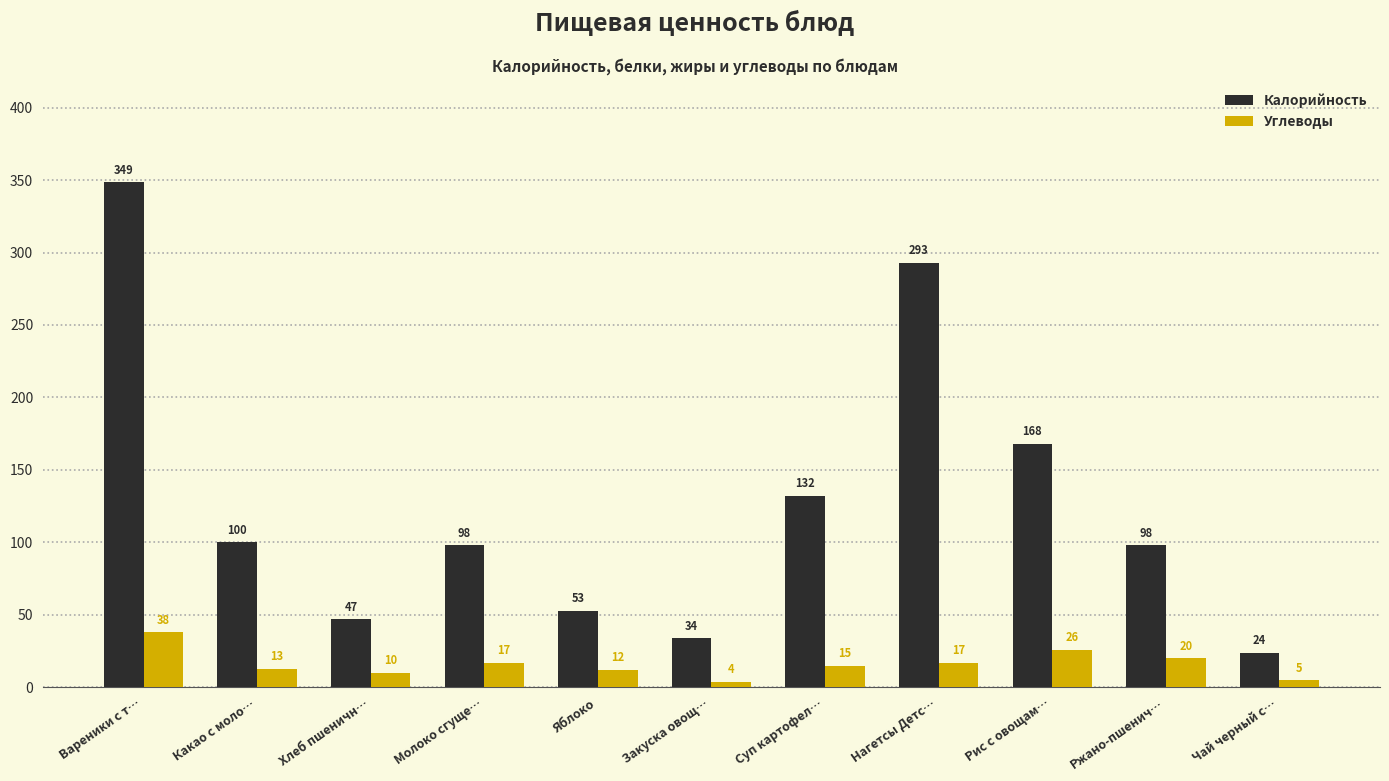

What value does the Калорийность series have at Ржано-пшенич…?

98.0